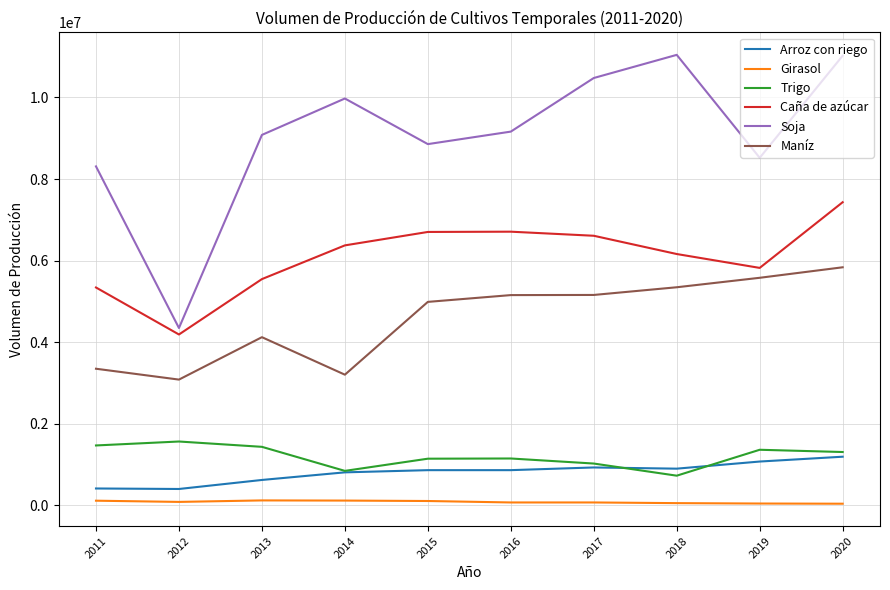

How many interior local valleys does the Trigo series have?

2